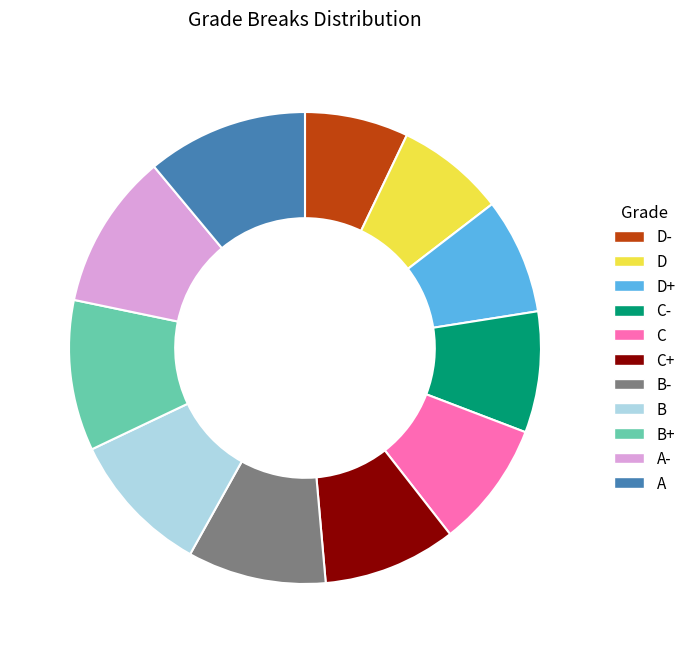

The A- slice represents 6% of the pie. True or false?

False